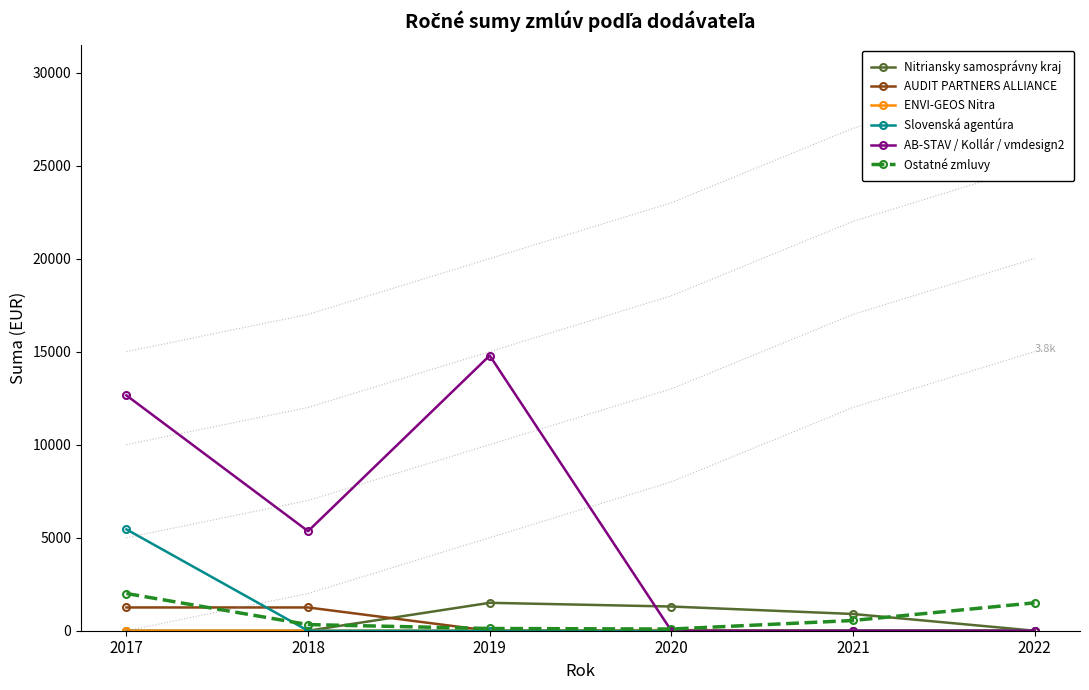

How many times do AB-STAV / Kollár / vmdesign2 and Ostatné zmluvy cross each other?

1